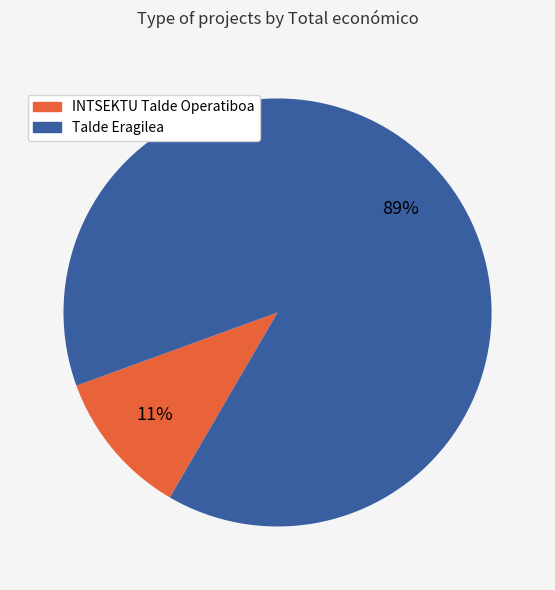

What is the majority slice?

Talde Eragilea